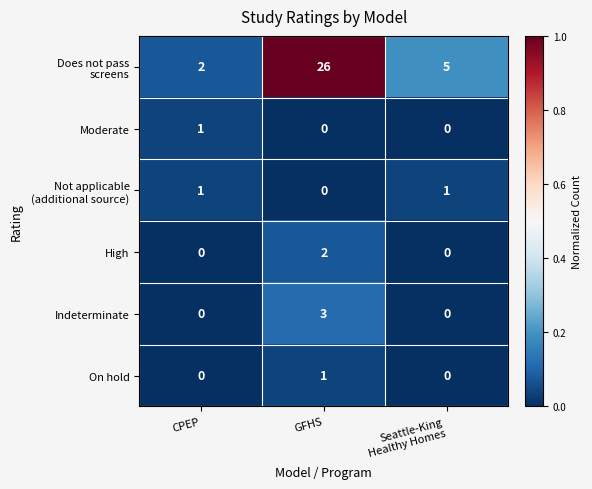

What is the total value across all series at GFHS?

32